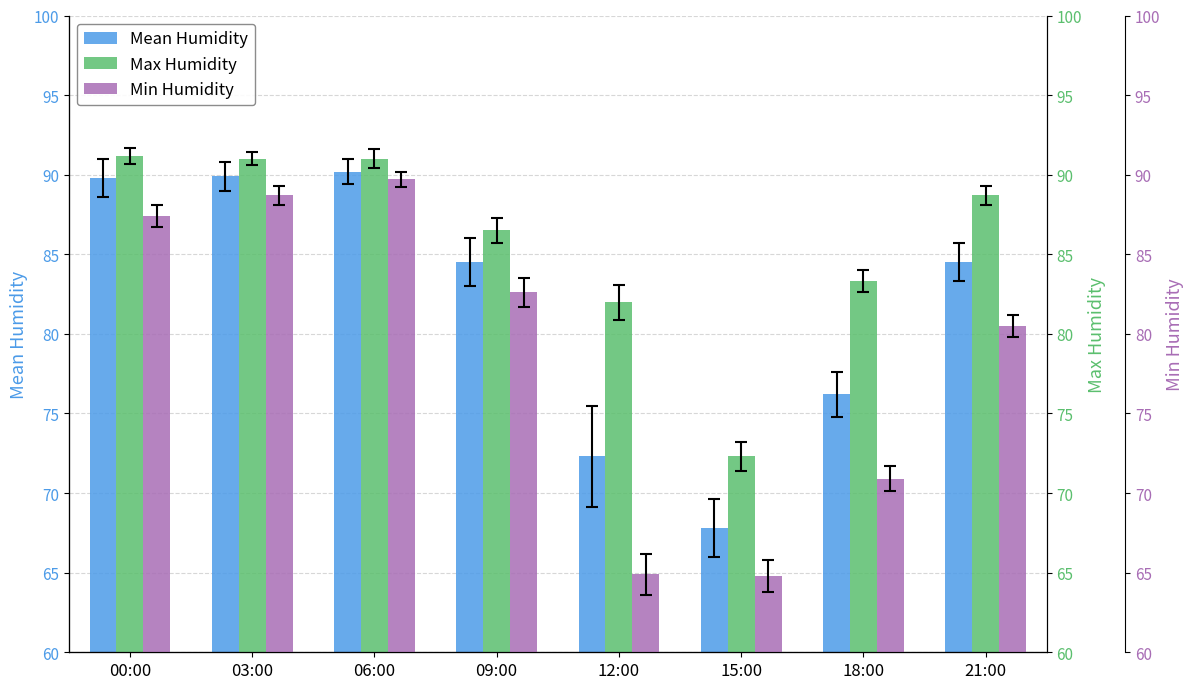

How many bars are there in each group?

3